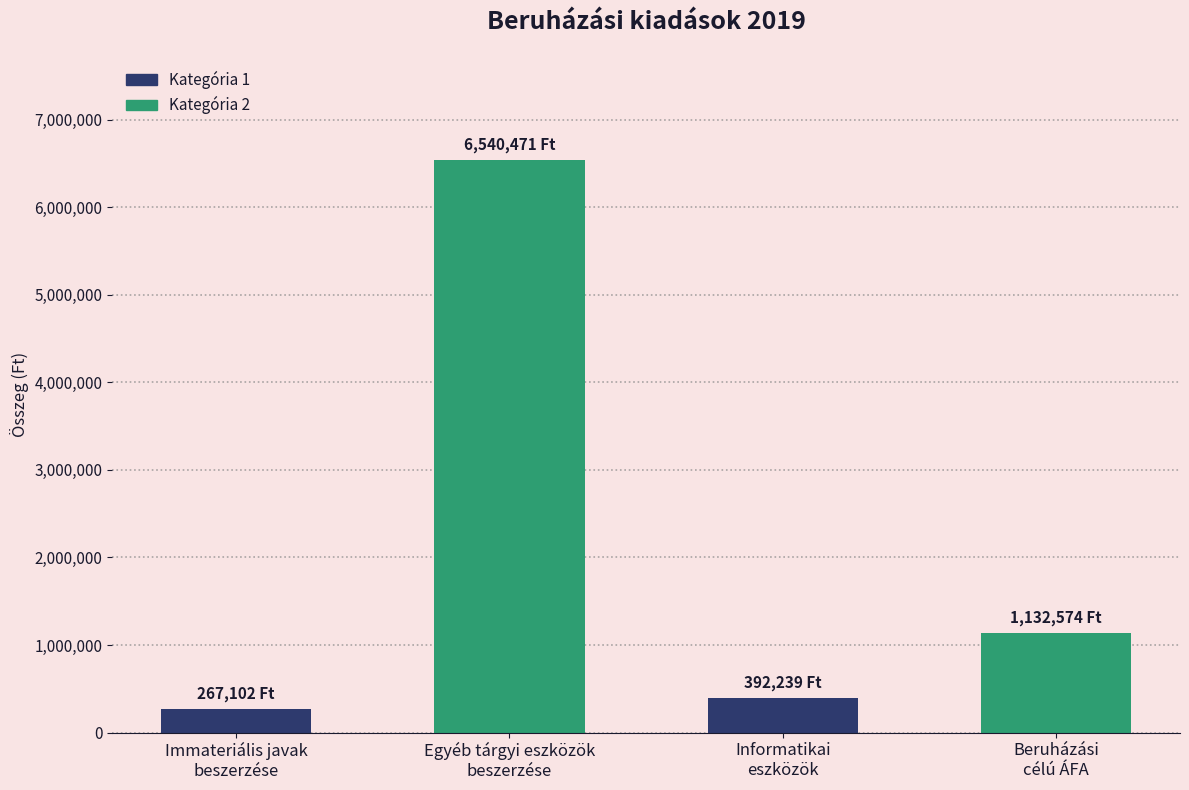

The value at Informatikai
eszközök is 161033. True or false?

False